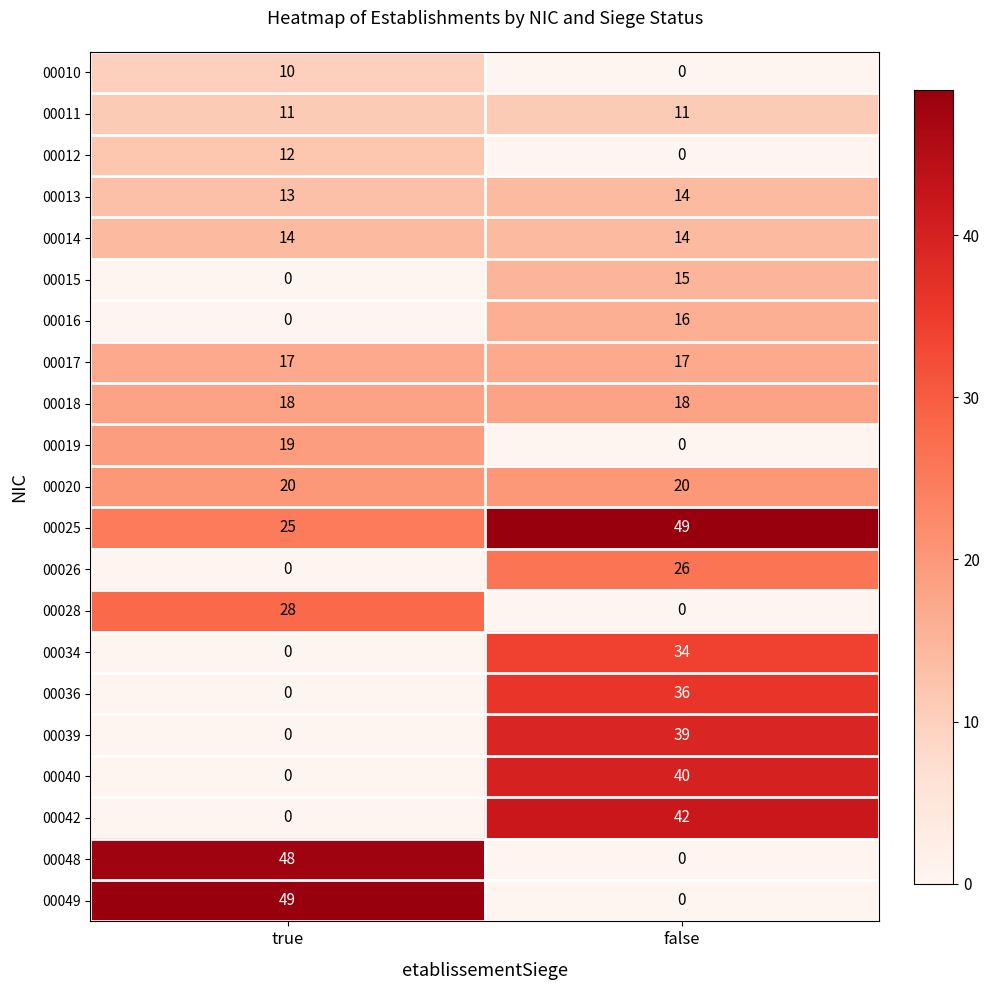

Which series has the largest range (max minus min)?

00049